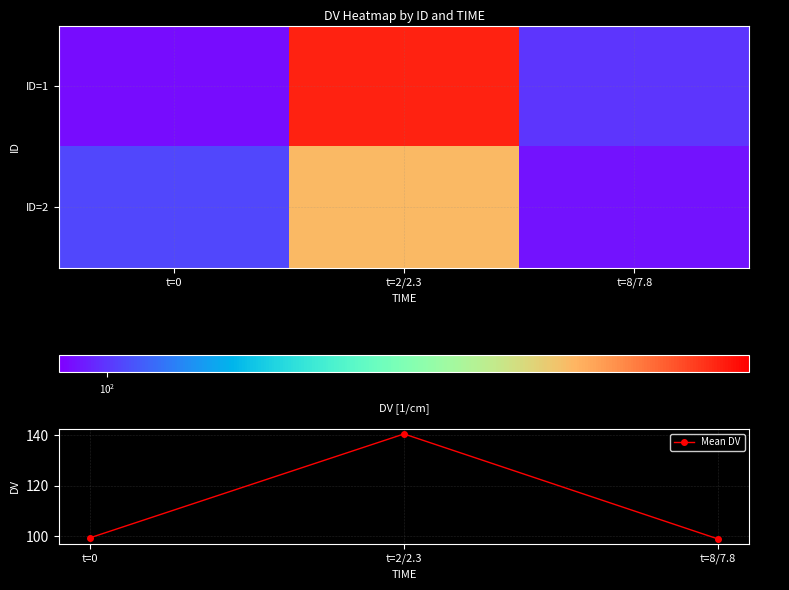

Is it true that Mean DV equals 35.5 at t=0?

False